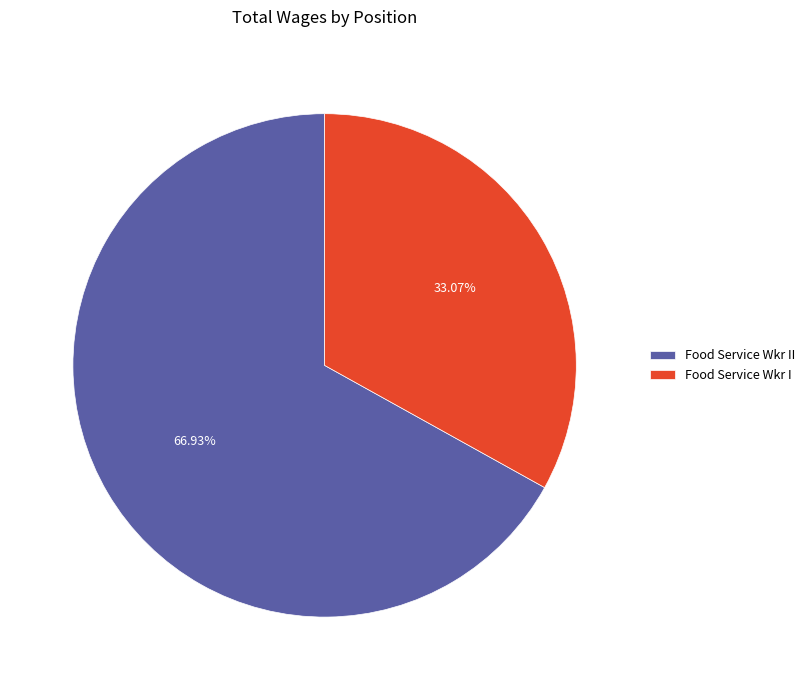

To the nearest percent, what is the average slice percentage?

50%